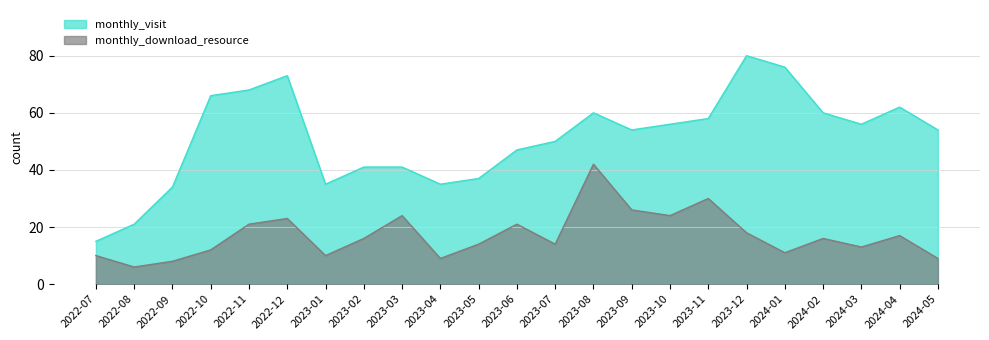

Which series has the widest spread of values?

monthly_visit